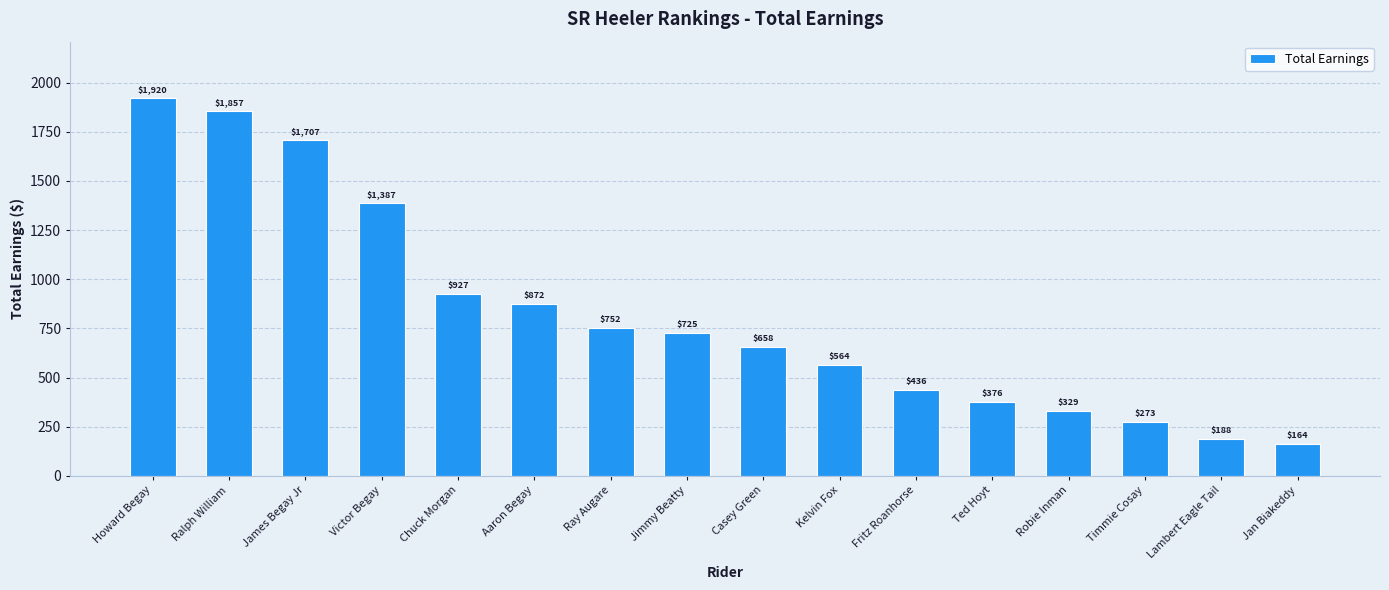

What is the sum of all values?

13136.5